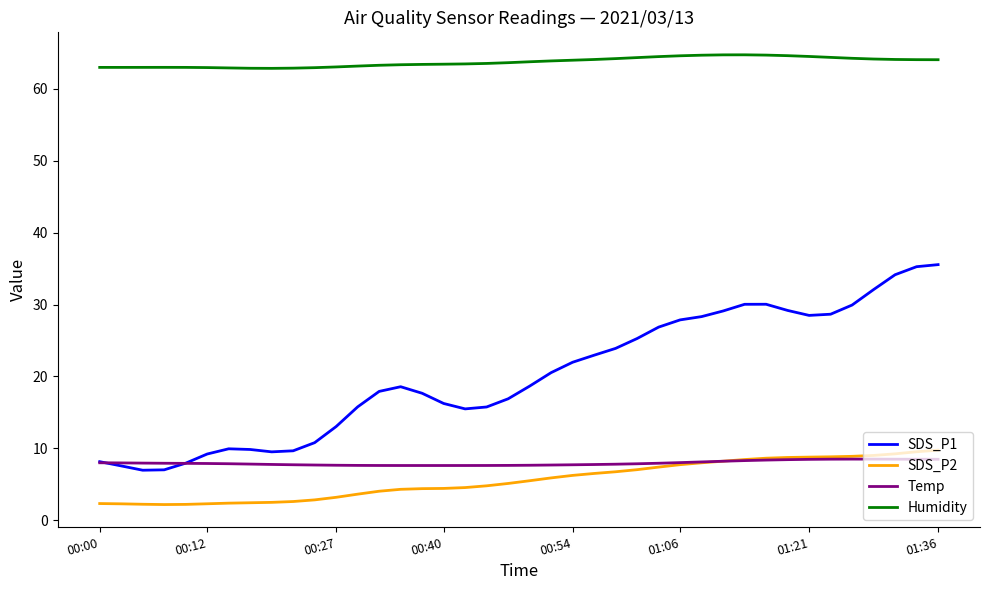

Which series has the largest range (max minus min)?

SDS_P1